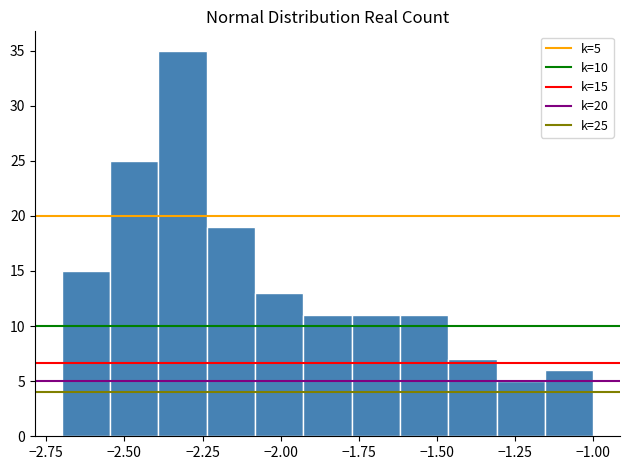

Read against the x-axis, roughly where is the centre of the tallest bar?

-2.30